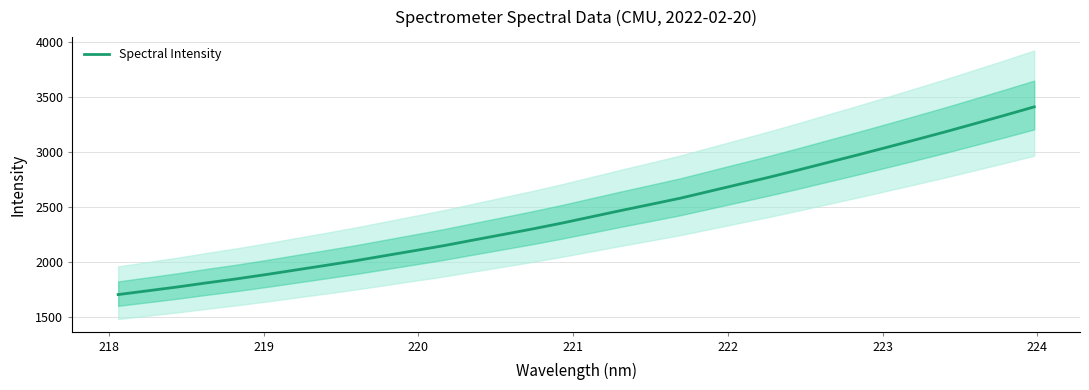

What is the highest value of the Spectral Intensity series?

3407.1